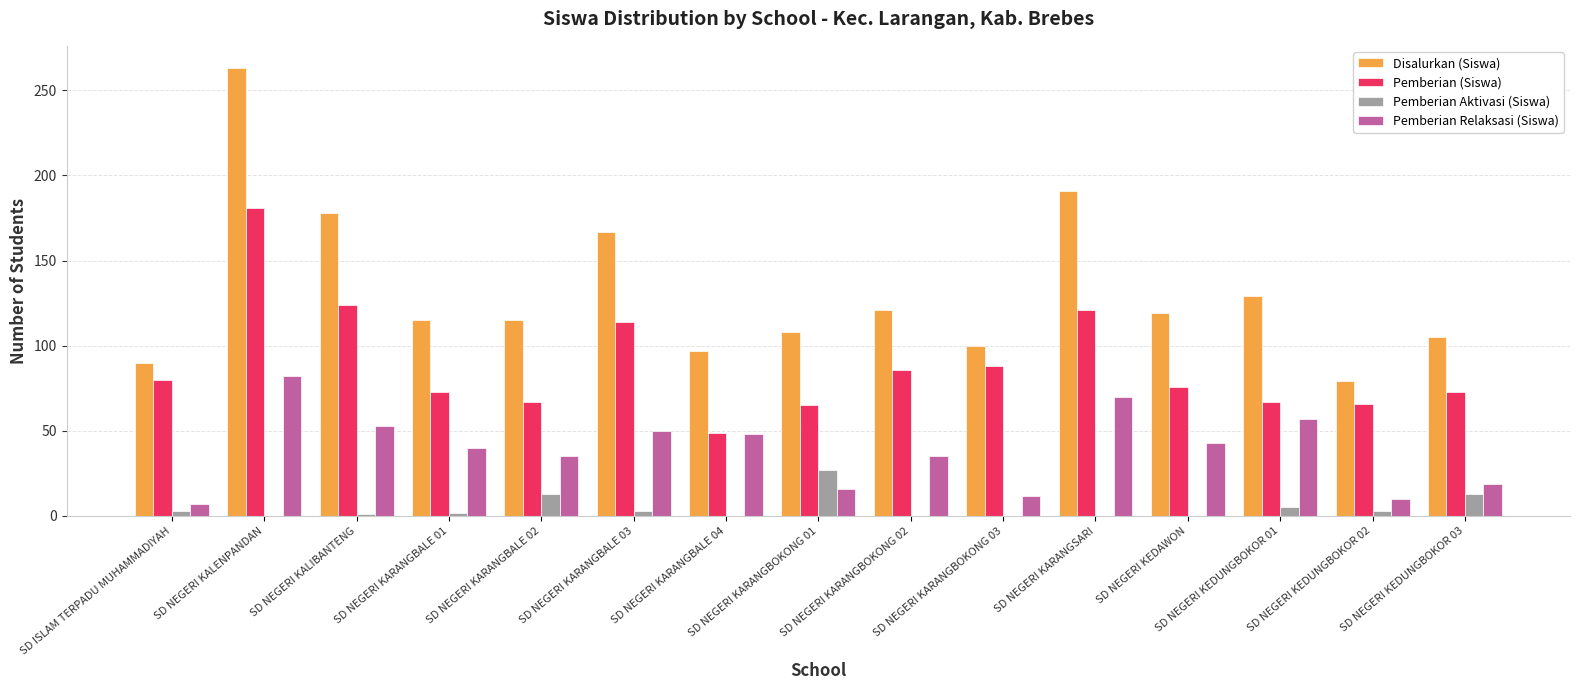

At which label does Pemberian (Siswa) reach its peak?

SD NEGERI KALENPANDAN